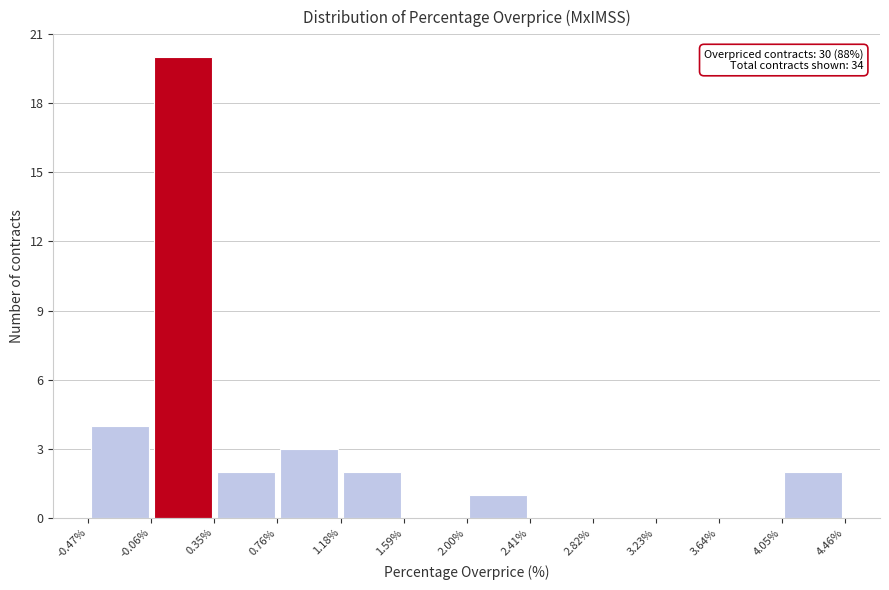

Over which range of the x-axis is the bar tallest?

-0.06% to 0.35%